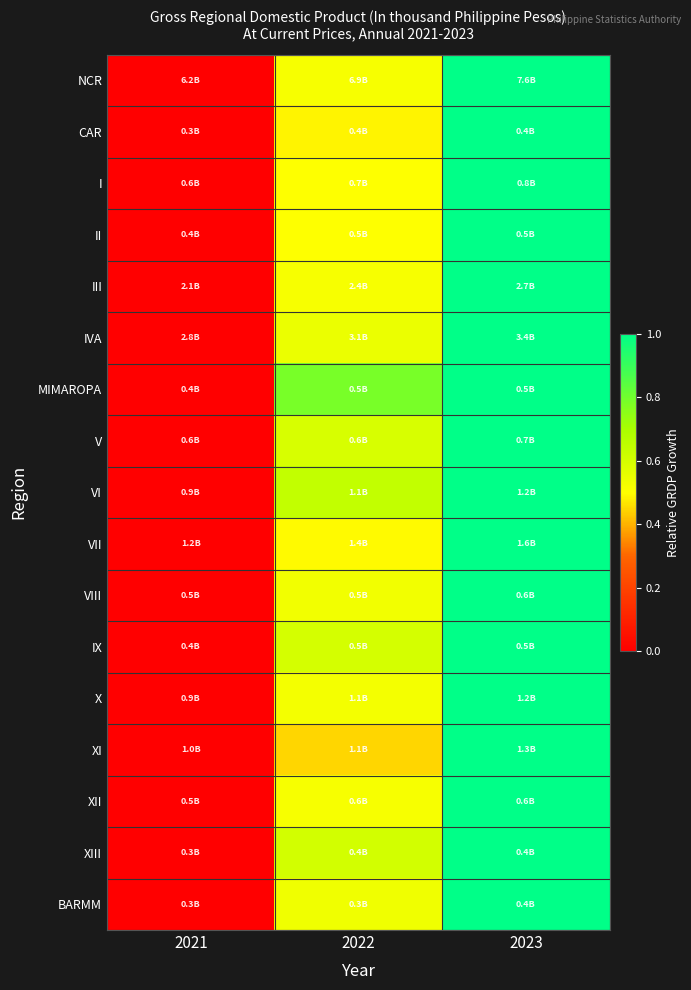

At which category does the chart reach its peak across all series?

2023